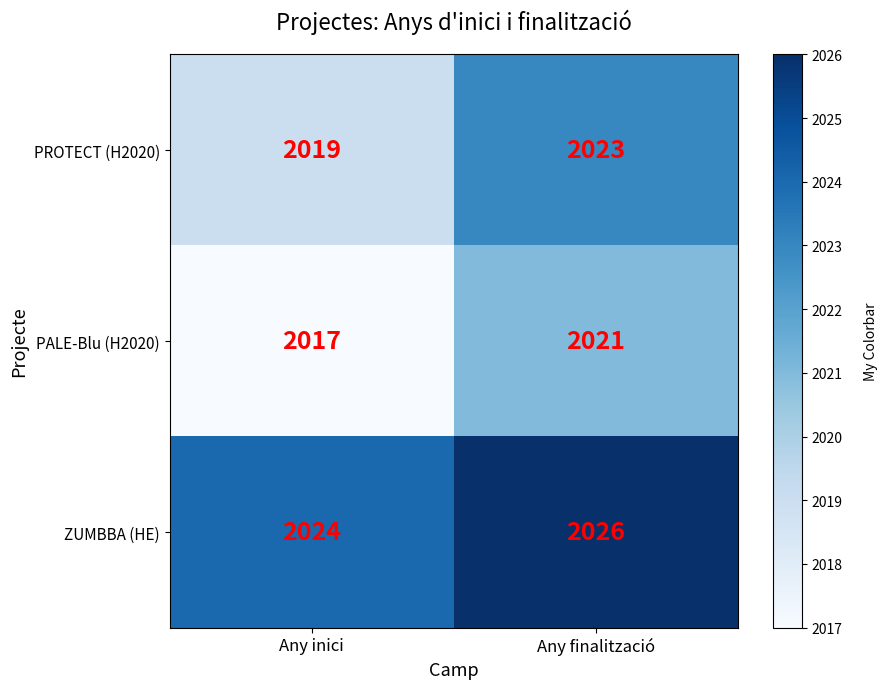

How many categories are shown in the chart?

2